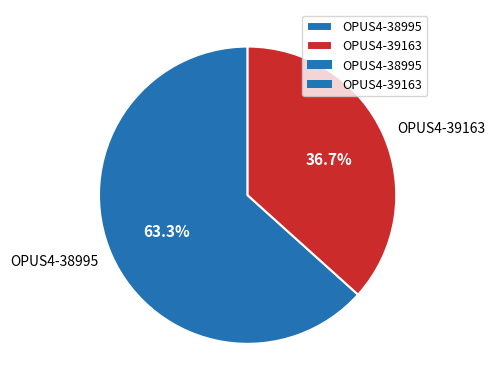

Between OPUS4-39163 and OPUS4-38995, which is larger?

OPUS4-38995